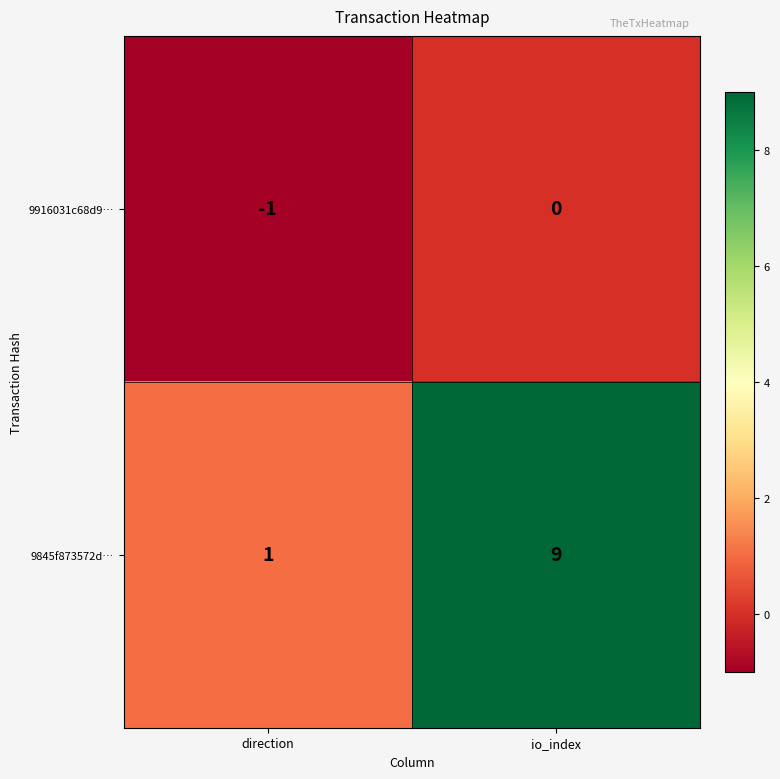

True or false: 9845f873572d… has a value of 5 at io_index.

False